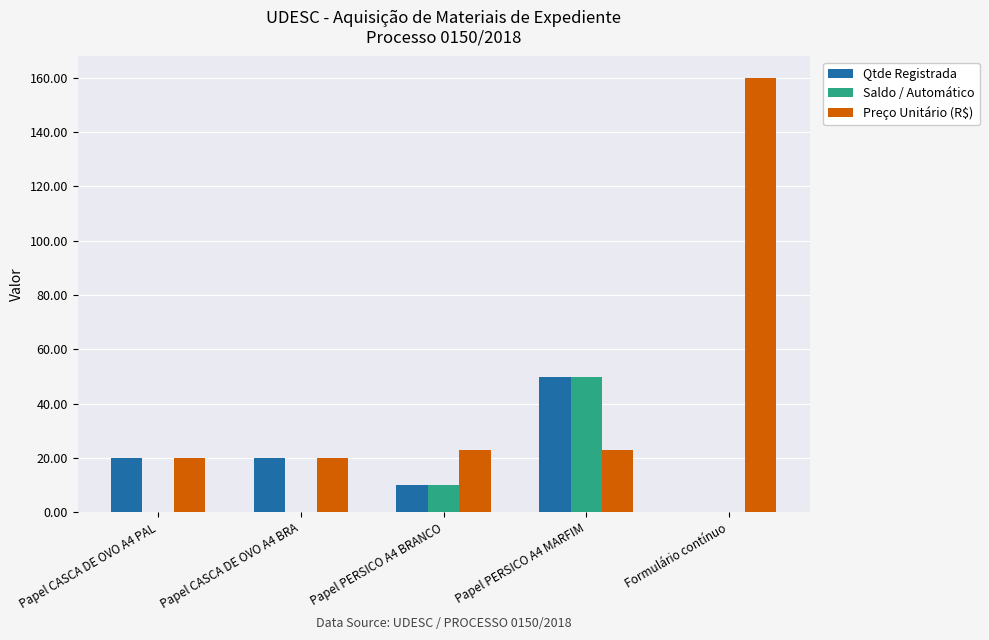

What is the difference between the Saldo / Automático values at Papel PERSICO A4 BRANCO and Formulário contínuo?

10.0